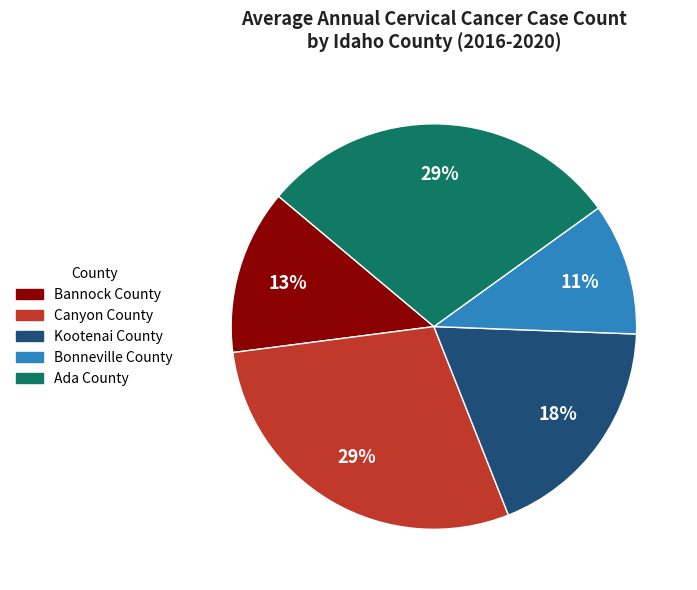

Which slice is the smallest?

Bonneville County